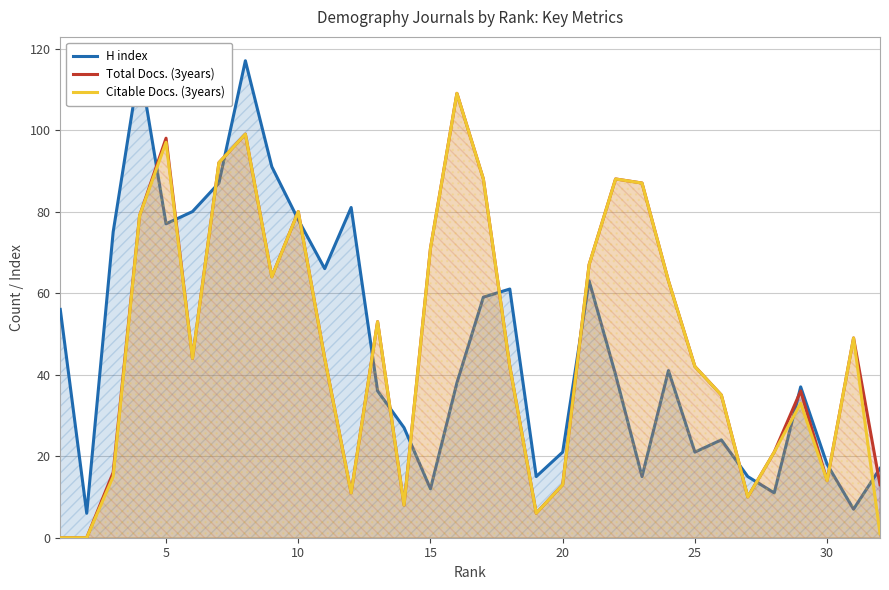

Count the number of data series in this chart.

3